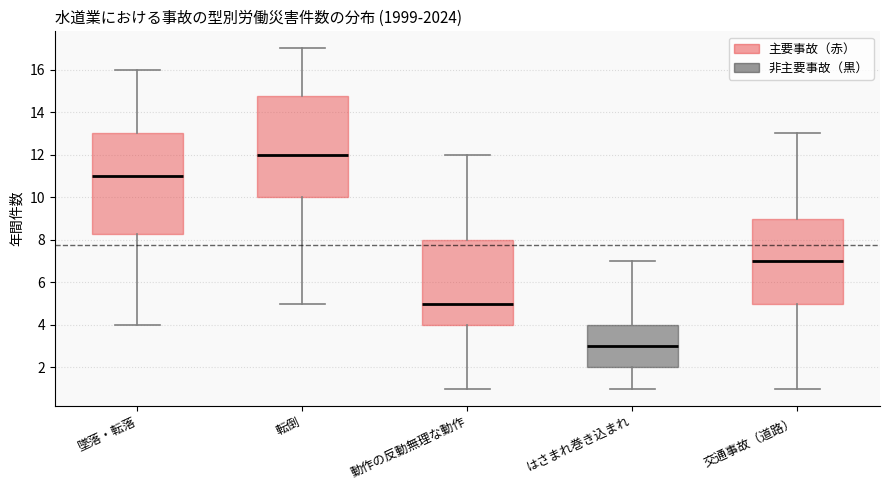

Where is the upper edge of the box for 転倒 on the y-axis? The values are not printed on the chart, so give them approximately, as read against the axis.

14.8